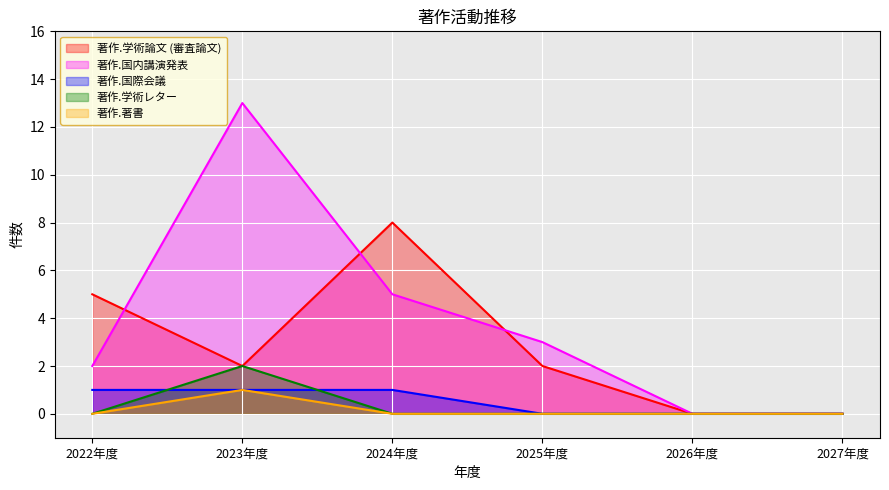

Rank the series by their maximum value, from lowest to highest.

著作.国際会議, 著作.著書, 著作.学術レター, 著作.学術論文 (審査論文), 著作.国内講演発表